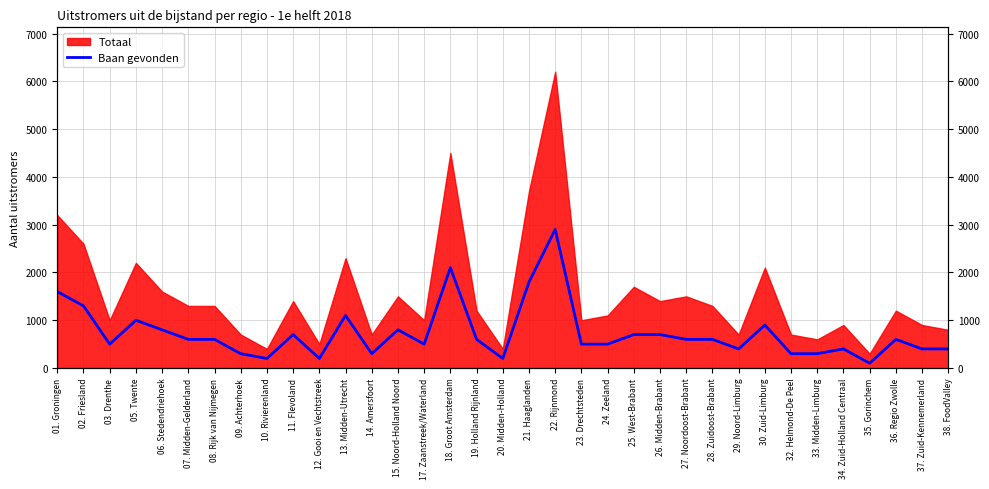

Reading right to left, what are all the values shown in this chart?

400	400	600	100	400	300	300	900	400	600	600	700	700	500	500	2900	1800	200	600	2100	500	800	300	1100	200	700	200	300	600	600	800	1000	500	1300	1600